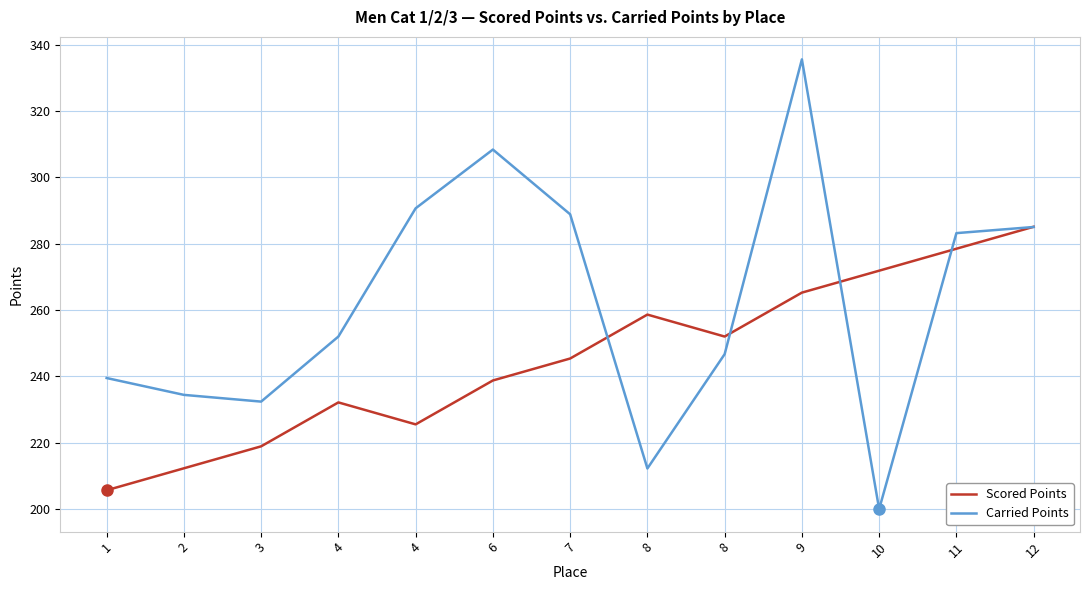

How many lines are shown in the chart?

2